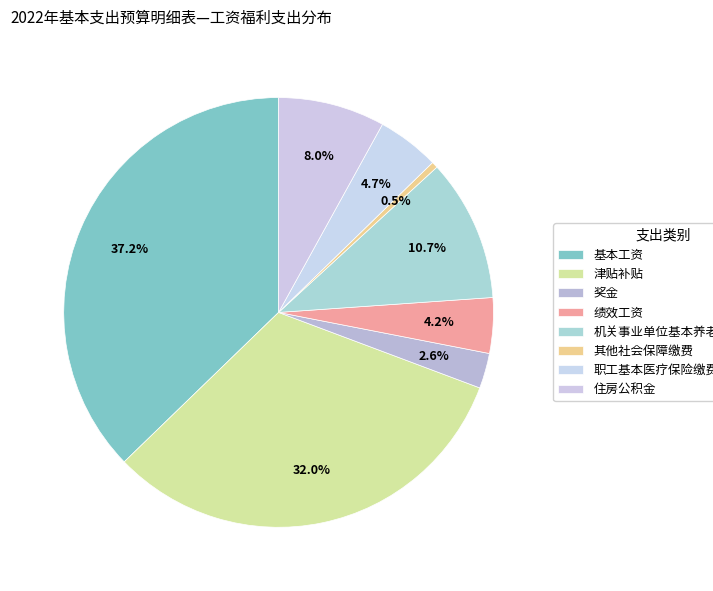

Count the number of slices in the pie.

8